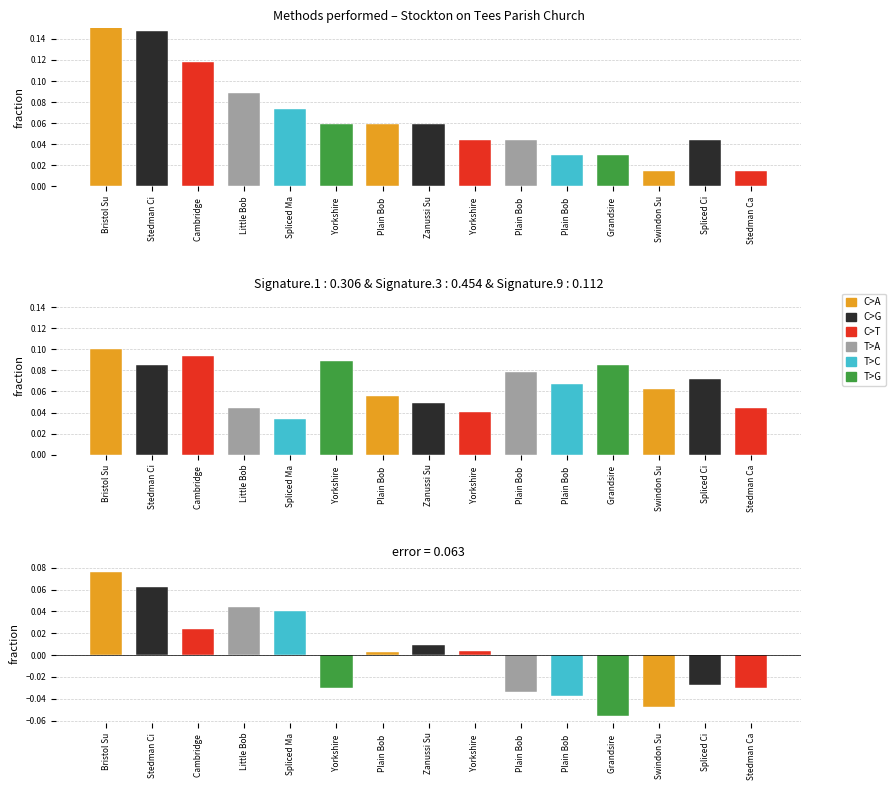

Reading left to right, transcribe all the data shown in this chart.

Methods: 0.2	0.1	0.1	0.1	0.1	0.1	0.1	0.1	0.0	0.0	0.0	0.0	0.0	0.0	0.0
Ringer Participation: 0.1	0.1	0.1	0.0	0.0	0.1	0.1	0.0	0.0	0.1	0.1	0.1	0.1	0.1	0.0
Difference: 0.1	0.1	0.0	0.0	0.0	-0.0	0.0	0.0	0.0	-0.0	-0.0	-0.1	-0.0	-0.0	-0.0